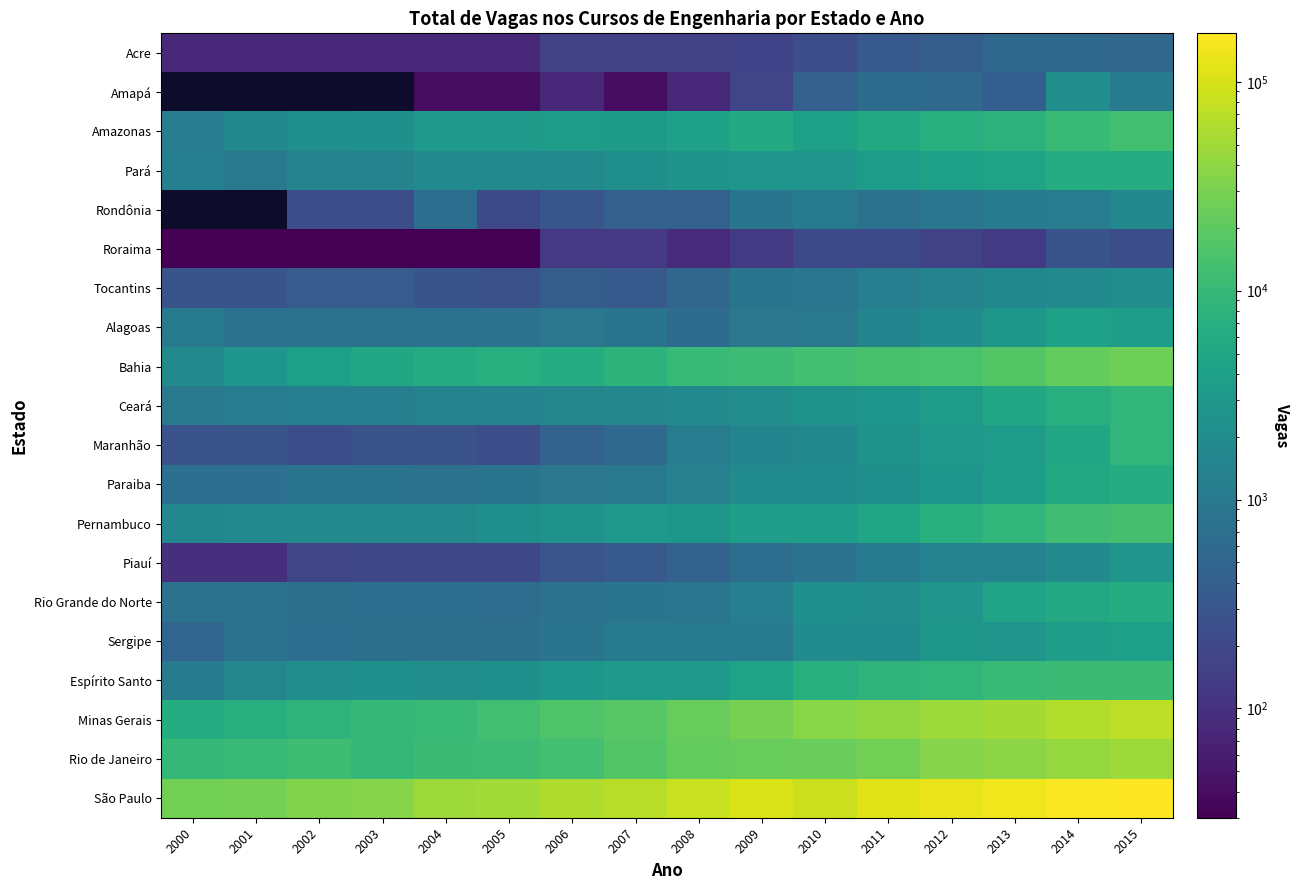

What is the maximum value shown in the chart?

170590